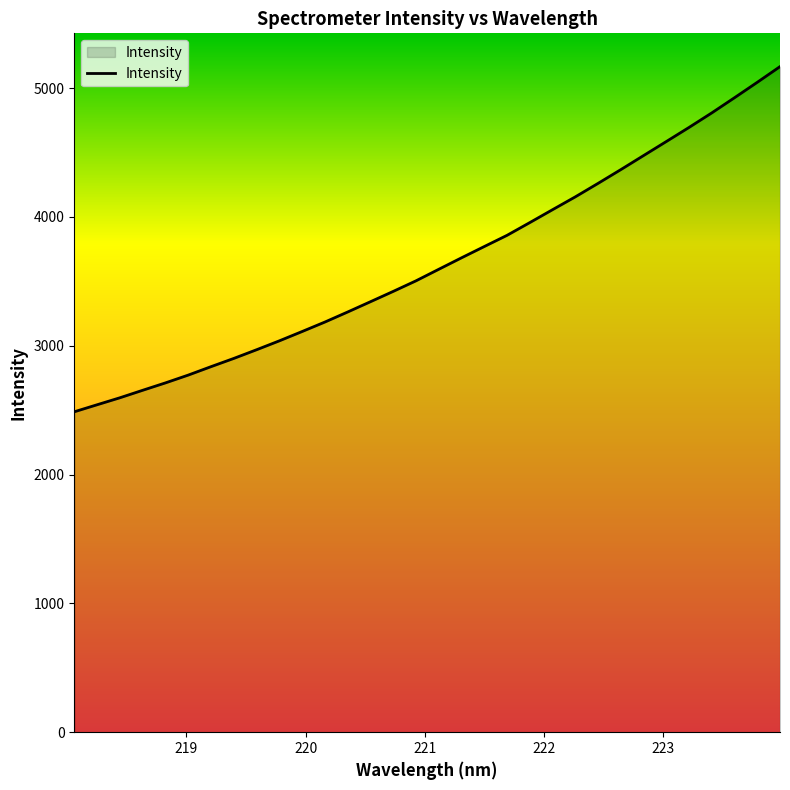

What is the smallest value displayed?

2487.6